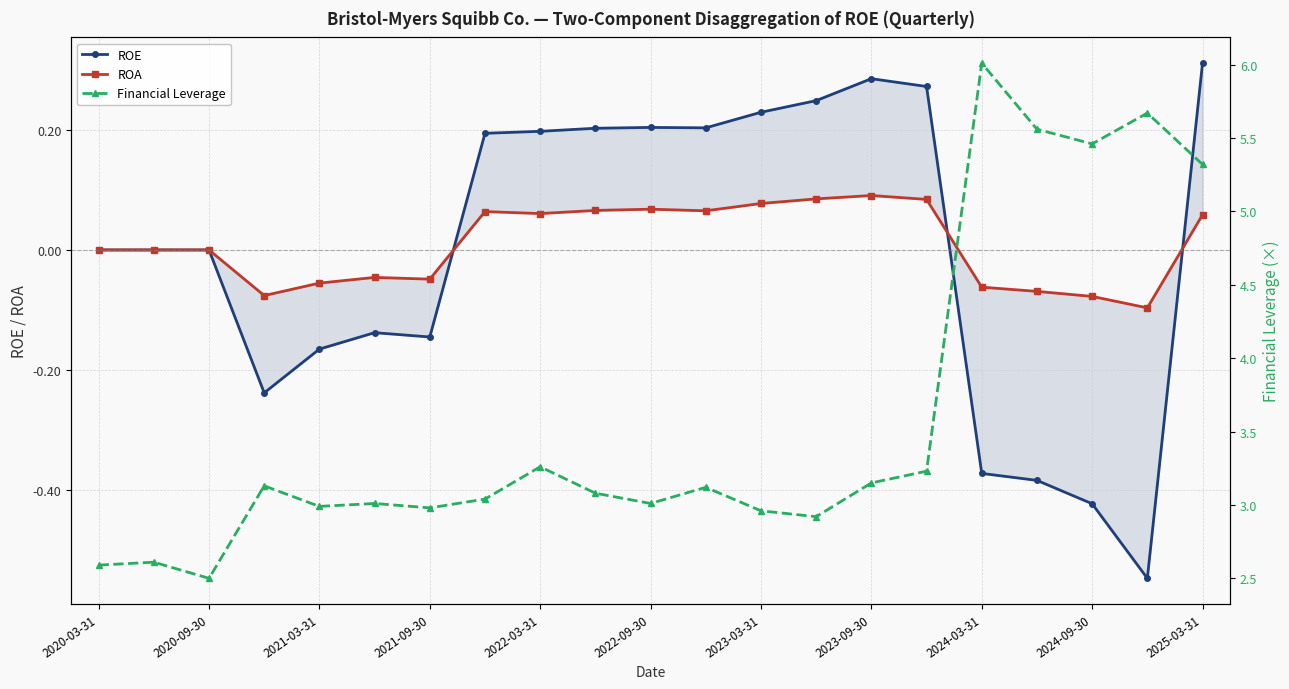

What is the value of the ROE point at the 17th from the left?

-0.4